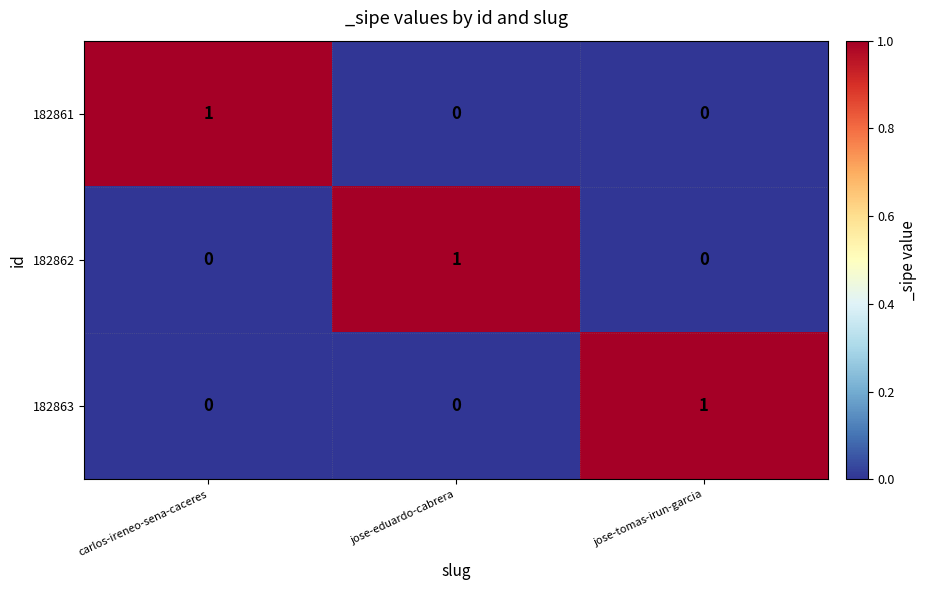

Reading left to right, what are all the values shown in this chart?

182861: carlos-ireneo-sena-caceres=1	jose-eduardo-cabrera=0	jose-tomas-irun-garcia=0
182862: carlos-ireneo-sena-caceres=0	jose-eduardo-cabrera=1	jose-tomas-irun-garcia=0
182863: carlos-ireneo-sena-caceres=0	jose-eduardo-cabrera=0	jose-tomas-irun-garcia=1